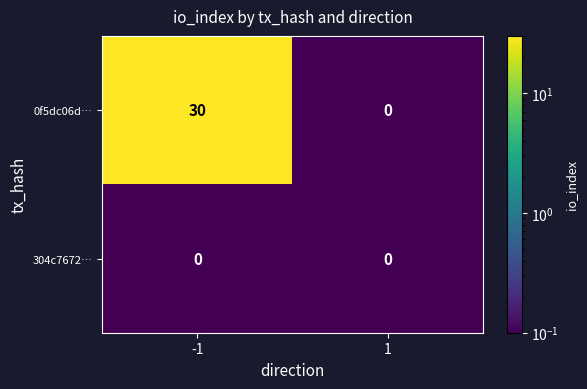

What is the difference between the maximum and minimum values in the 0f5dc06d… series?

30